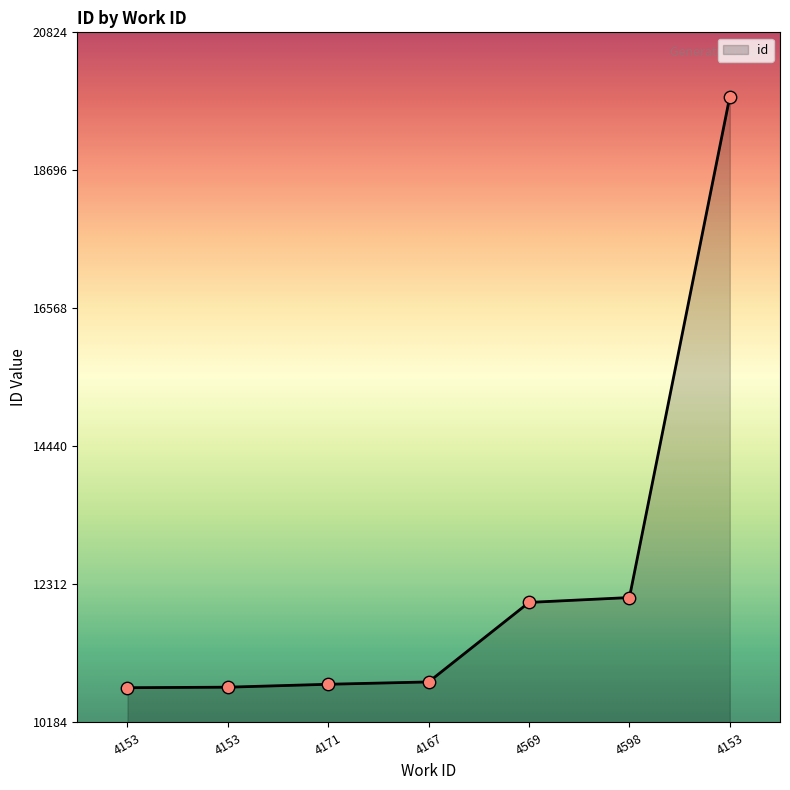

Between 4598 and 4171, which is larger?

4598